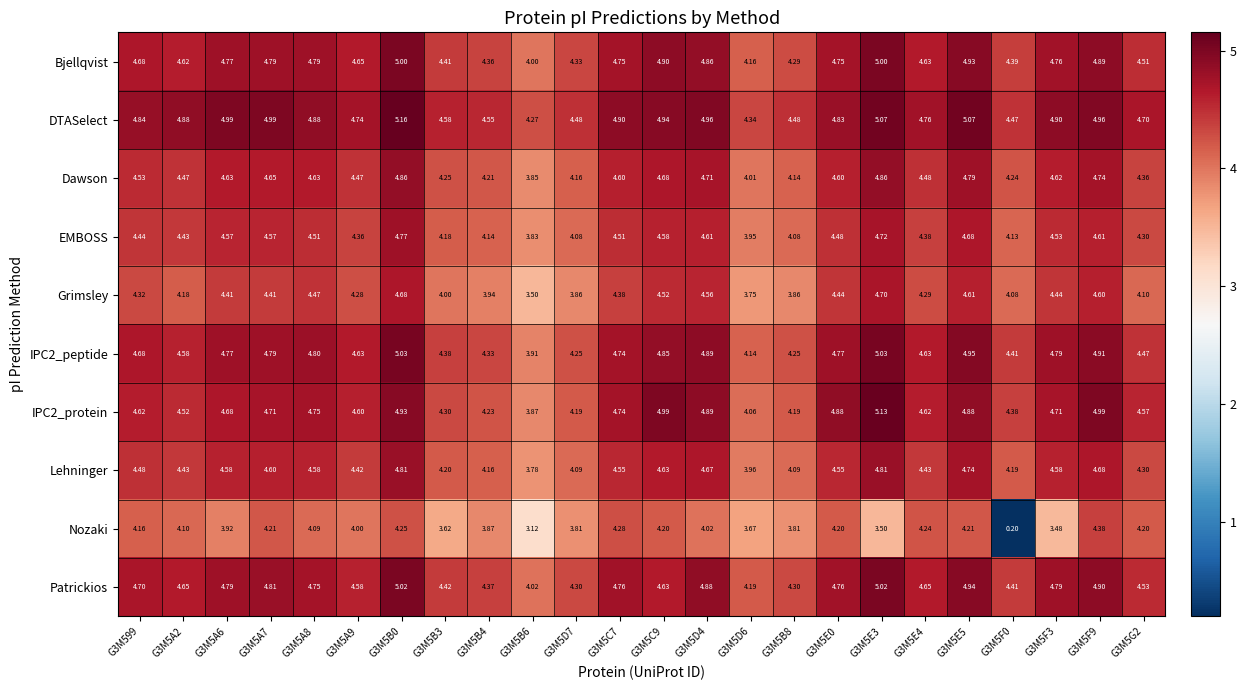

Between G3M5E5 and G3M5F9, which series saw the biggest shift?

Nozaki